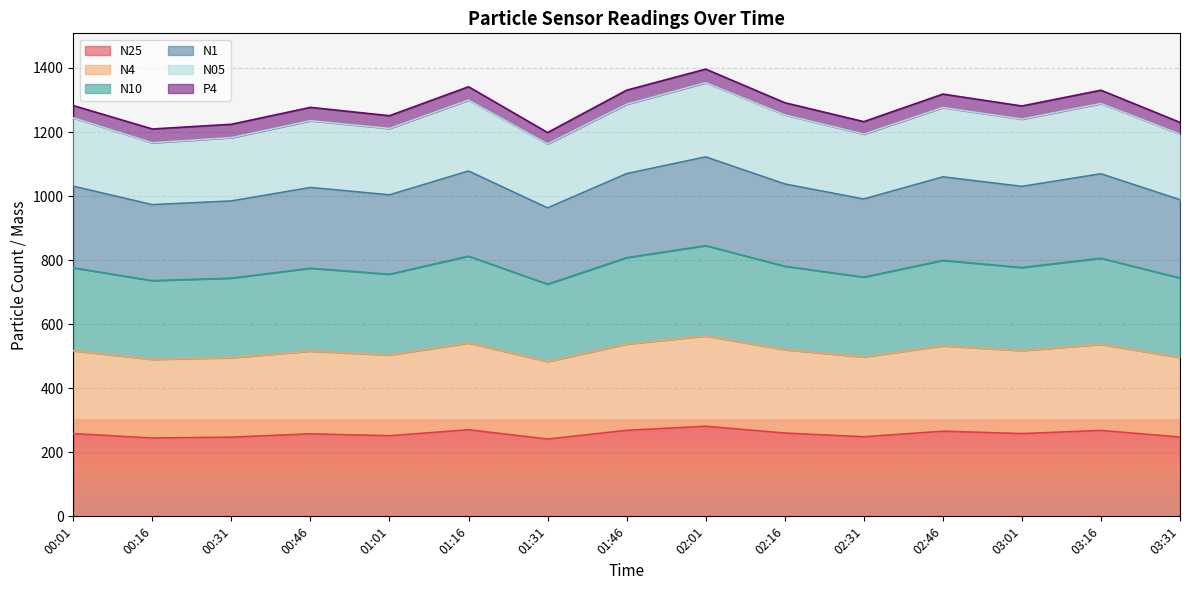

At which category does N1 reach its first local peak?

00:46